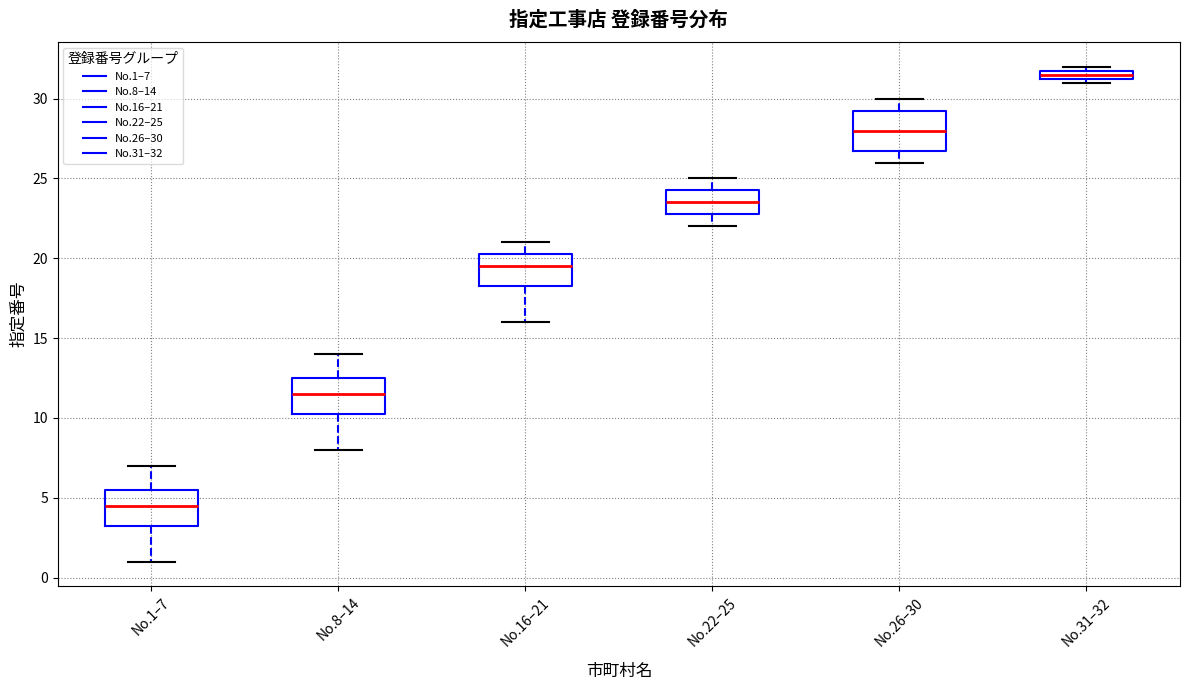

Which box has the highest median line?

No.31–32